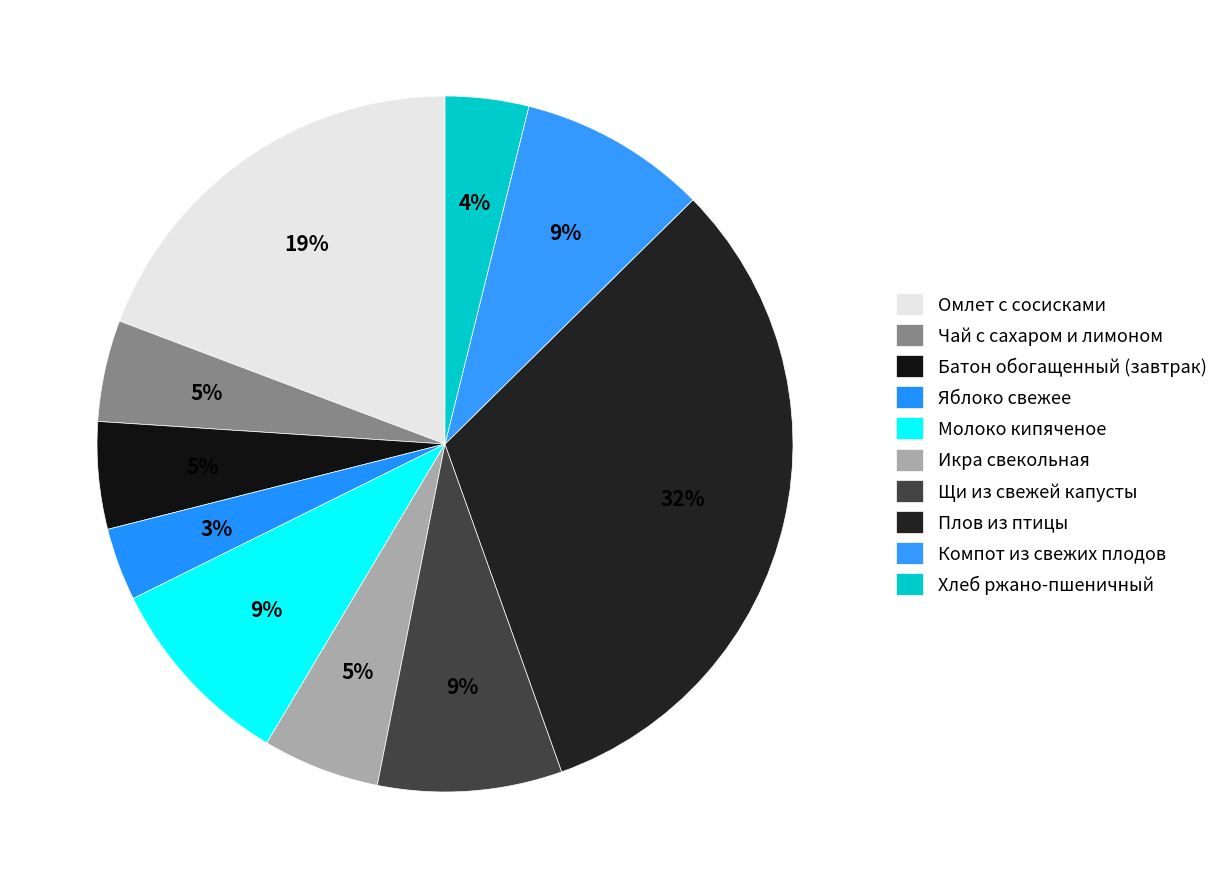

Which slice is the largest?

Плов из птицы